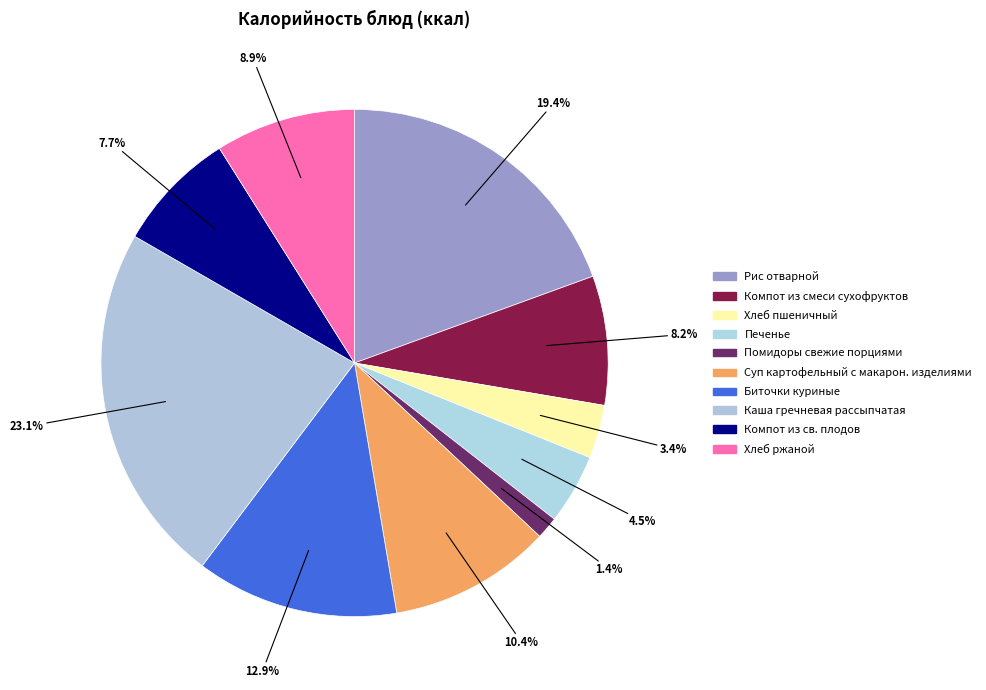

Count the number of slices in the pie.

10